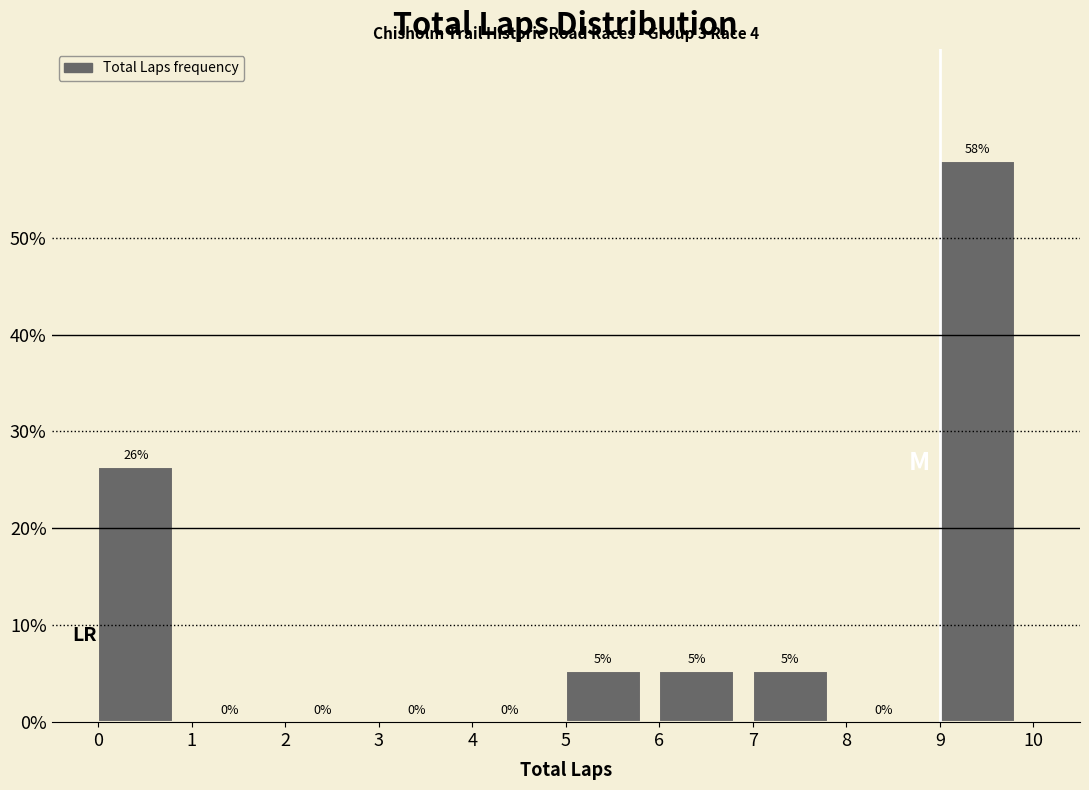

Over which range of the x-axis is the bar tallest?

9 to 10